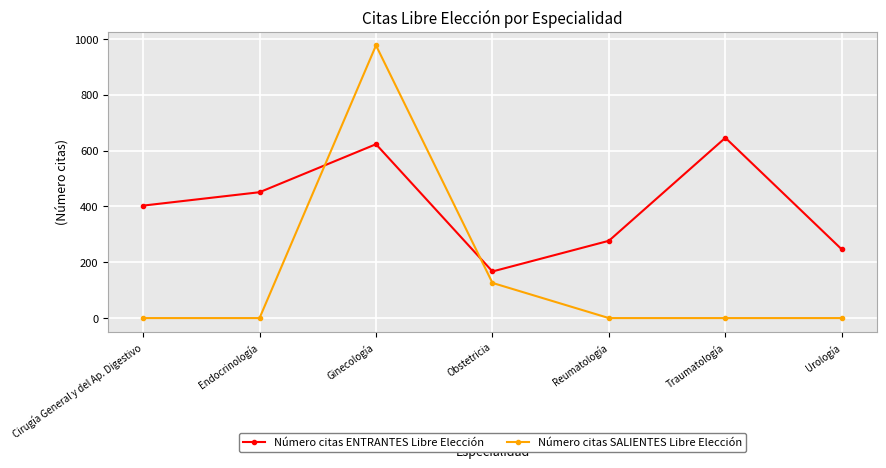

The Número citas ENTRANTES Libre Elección series shows 224 at Cirugía General y del Ap. Digestivo. True or false?

False